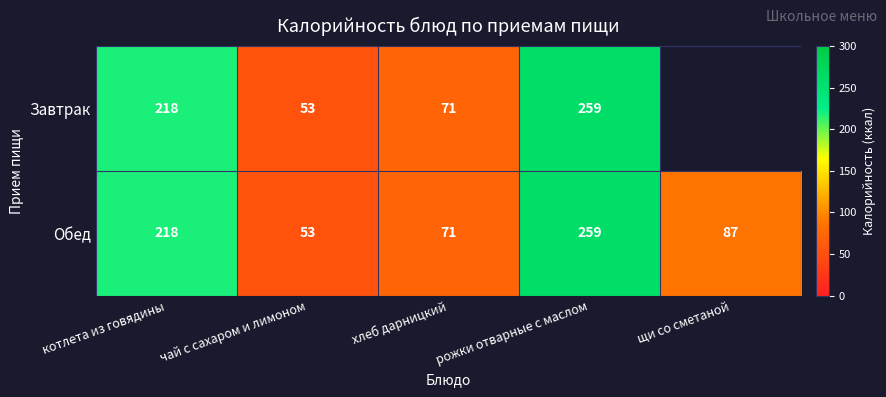

True or false: Завтрак has a value of 26 at хлеб дарницкий.

False